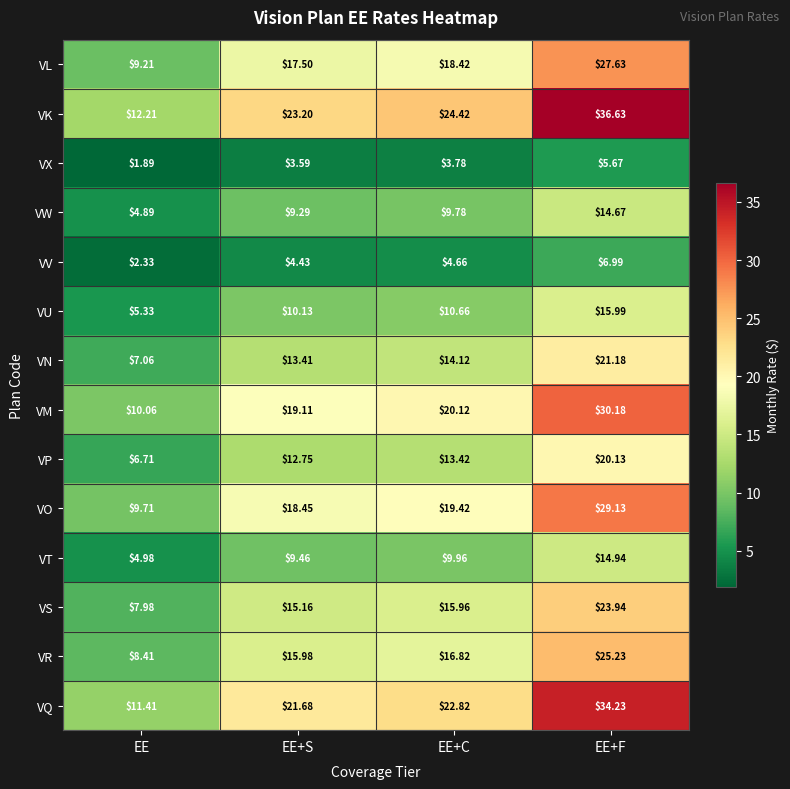

List the series in order of their peak value, highest first.

VK, VQ, VM, VO, VL, VR, VS, VN, VP, VU, VT, VW, VV, VX